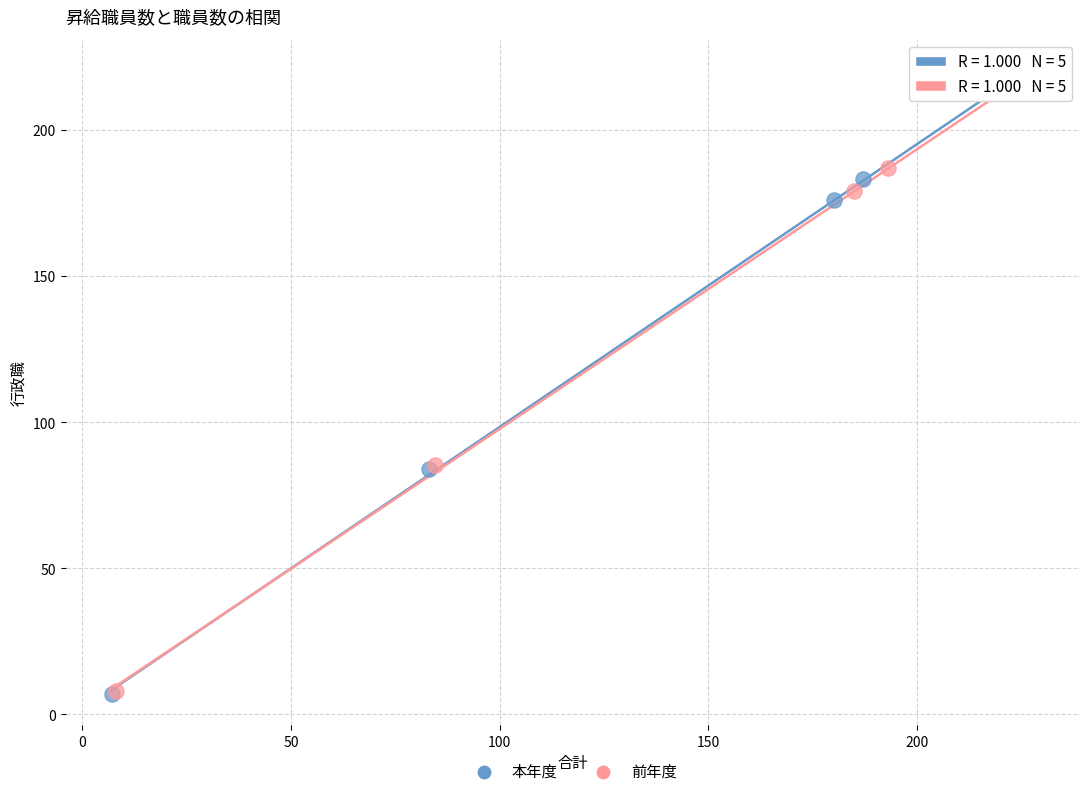

What are all the series names shown in the legend?

本年度, 前年度